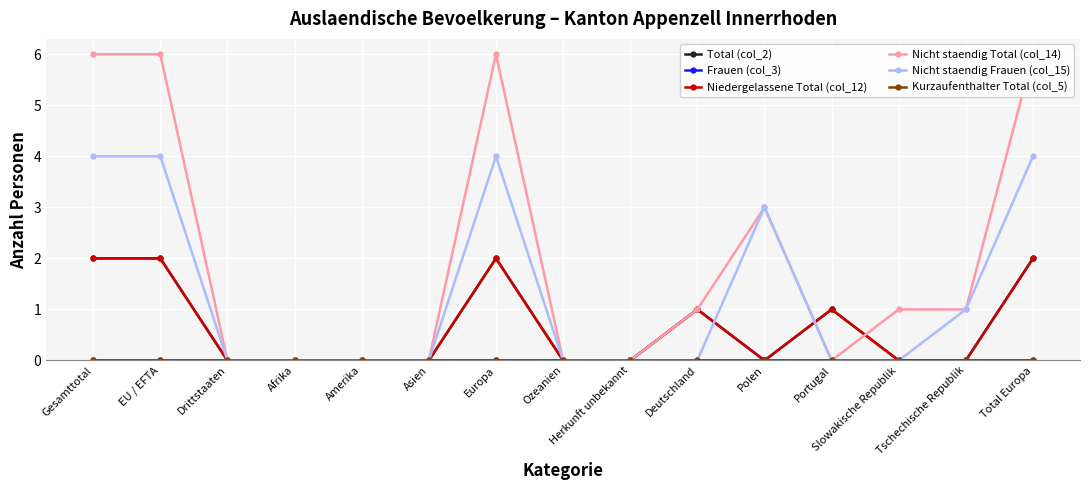

Reading left to right, transcribe all the data shown in this chart.

Total (col_2): 2	2	0	0	0	0	2	0	0	1	0	1	0	0	2
Frauen (col_3): 0	0	0	0	0	0	0	0	0	0	0	0	0	0	0
Niedergelassene Total (col_12): 2	2	0	0	0	0	2	0	0	1	0	1	0	0	2
Nicht staendig Total (col_14): 6	6	0	0	0	0	6	0	0	1	3	0	1	1	6
Nicht staendig Frauen (col_15): 4	4	0	0	0	0	4	0	0	0	3	0	0	1	4
Kurzaufenthalter Total (col_5): 0	0	0	0	0	0	0	0	0	0	0	0	0	0	0